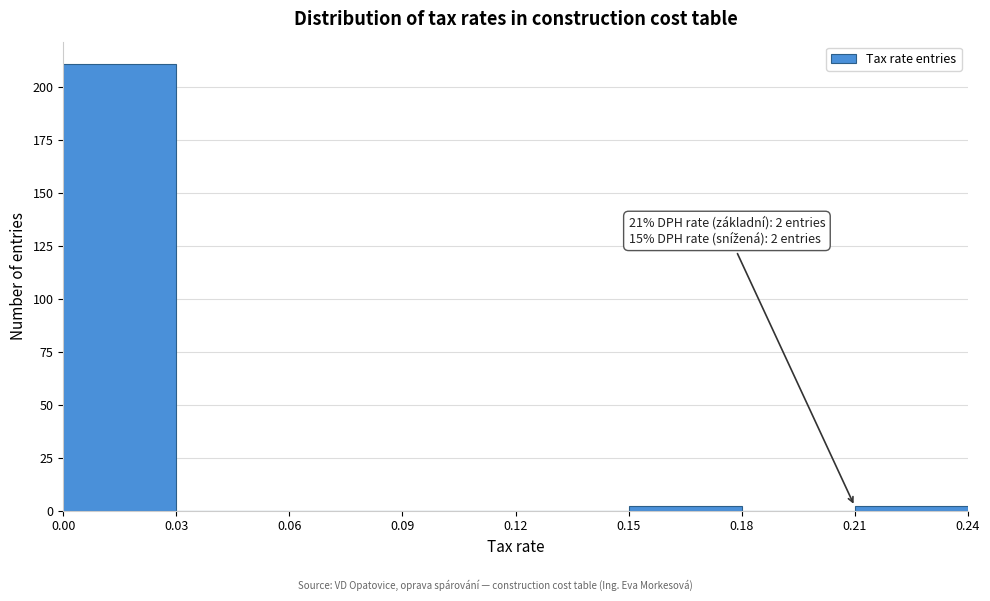

Over which range of the x-axis is the bar tallest?

0.00 to 0.03